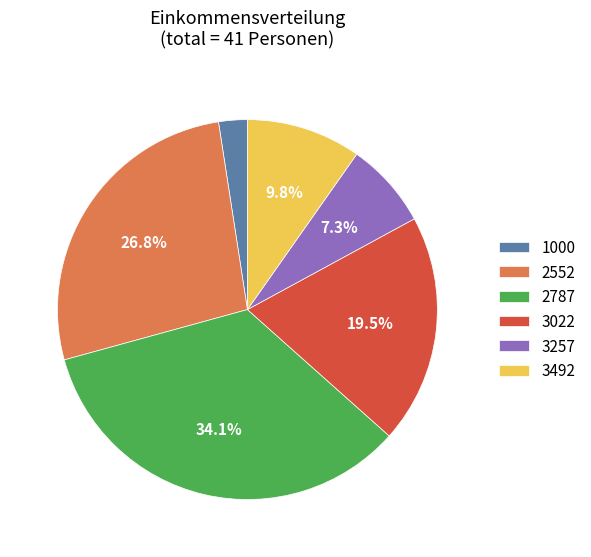

To the nearest percent, what is the difference between the largest and smallest slice percentages?

32%